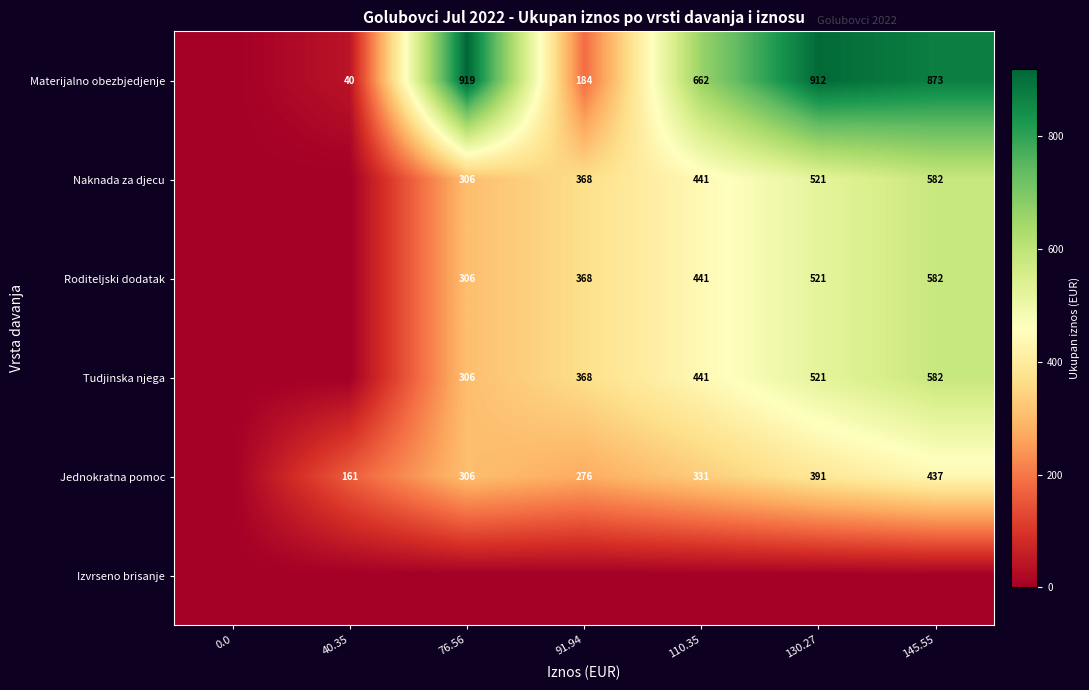

Is the value of Tudjinska njega at 91.94 greater than the value of Materijalno obezbjedjenje at 145.55?

No